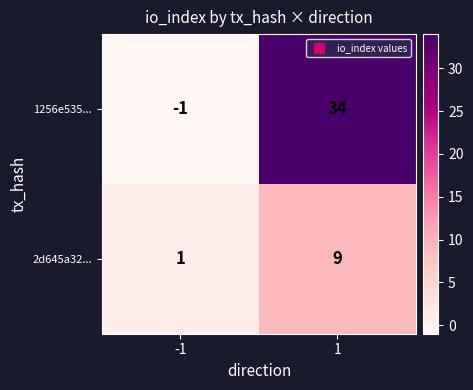

List the series in order of their overall mean, highest first.

1256e535..., 2d645a32...